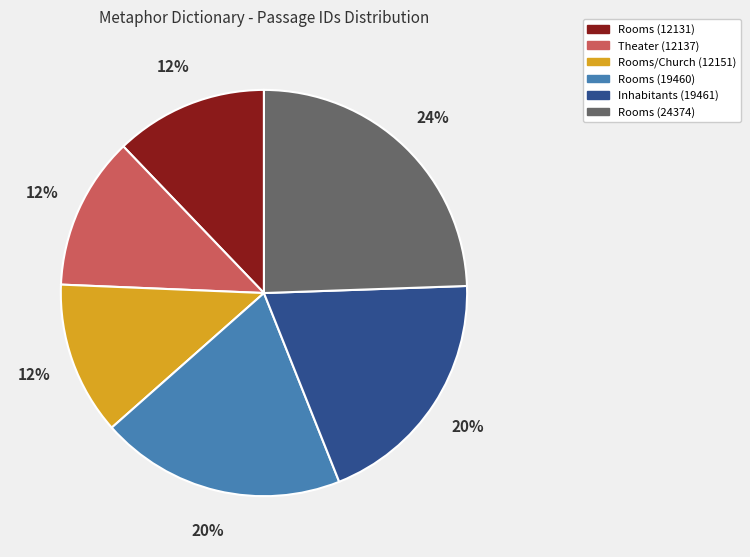

Do Rooms (24374) and Inhabitants (19461) together represent more than half of the pie?

No